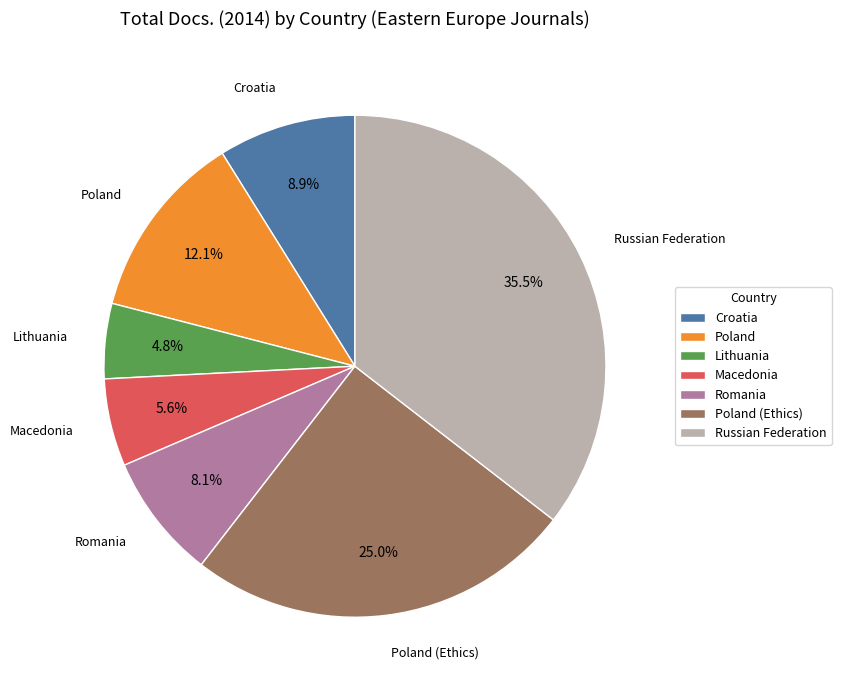

What percentage is the Macedonia slice, to the nearest percent?

6%